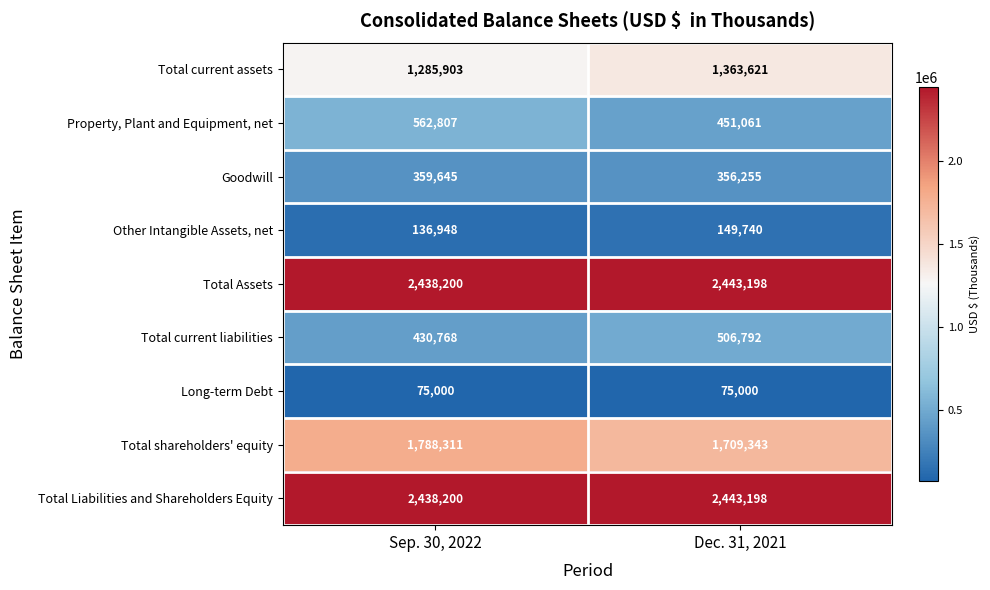

What is the average value of the Property, Plant and Equipment, net series?

506934